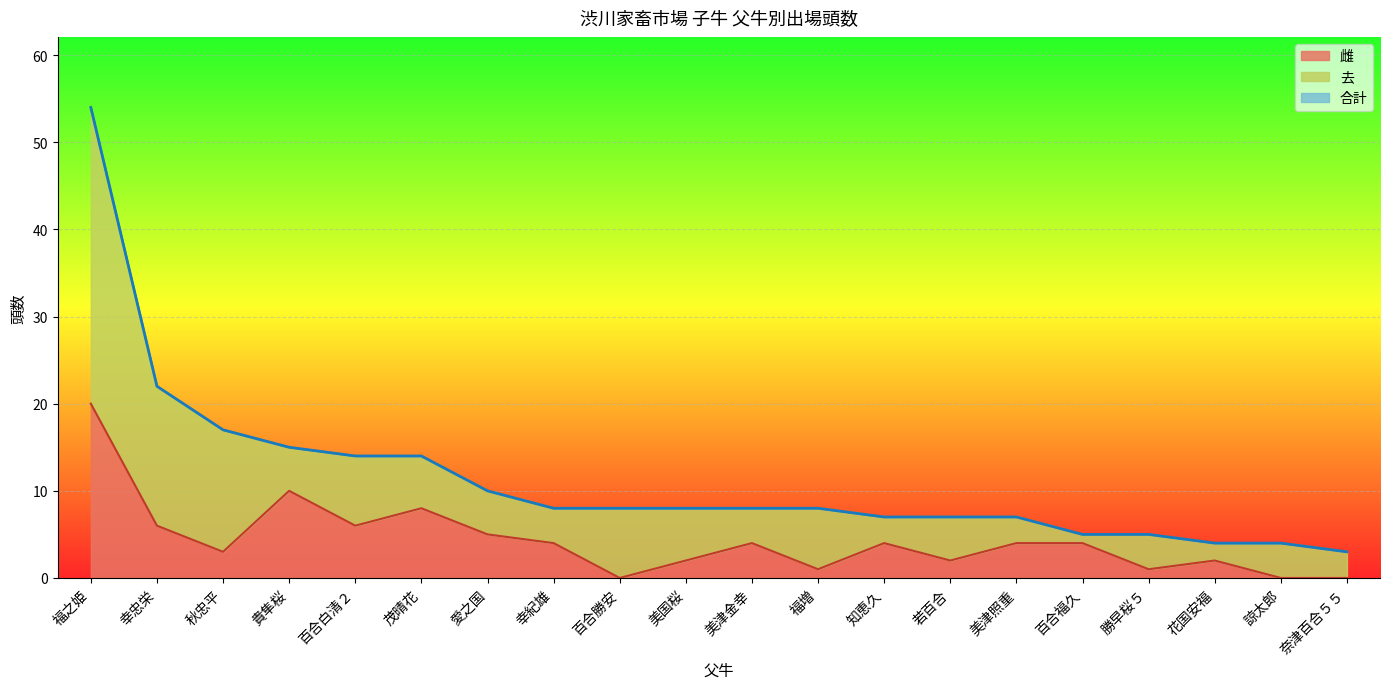

At which category is the sum across all series the highest?

福之姫